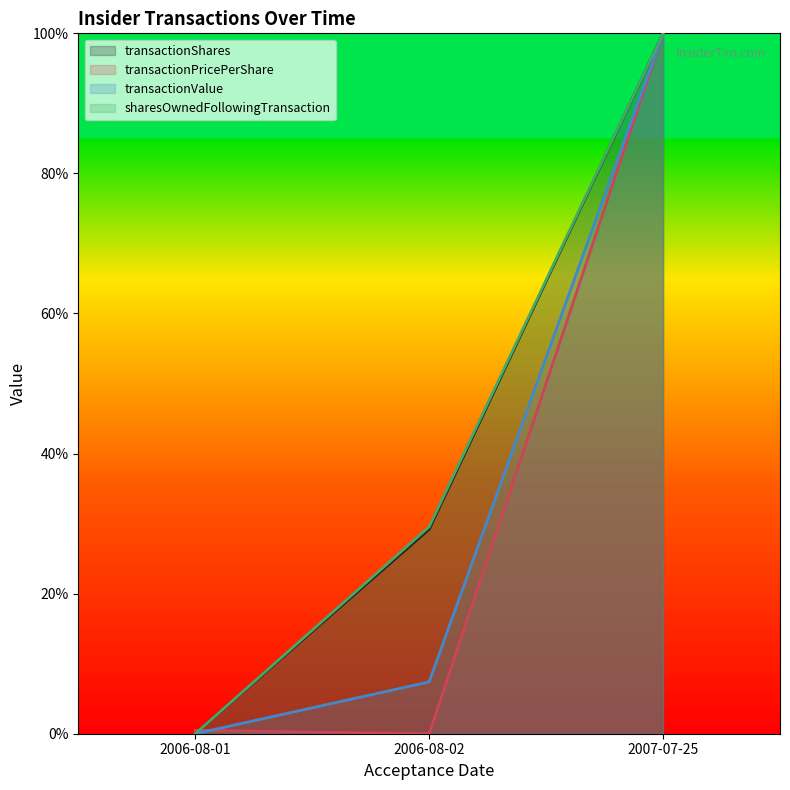

Which series has the largest total across all categories?

sharesOwnedFollowingTransaction